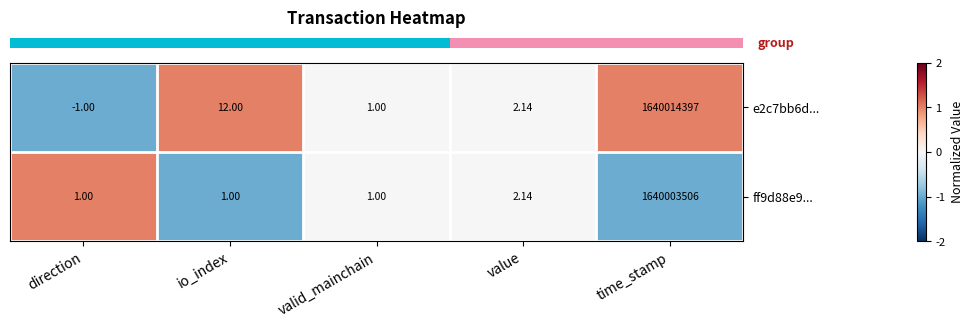

Count the number of data series in this chart.

2